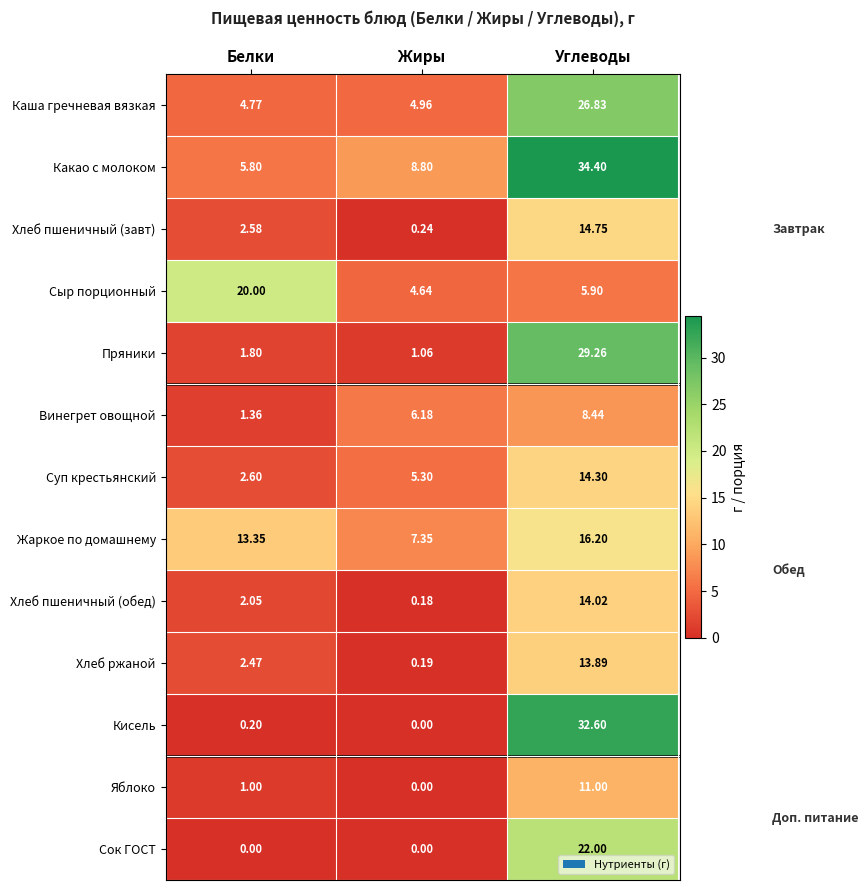

List the series in order of their peak value, highest first.

Какао с молоком, Кисель, Пряники, Каша гречневая вязкая, Сок ГОСТ, Сыр порционный, Жаркое по домашнему, Хлеб пшеничный (завт), Суп крестьянский, Хлеб пшеничный (обед), Хлеб ржаной, Яблоко, Винегрет овощной